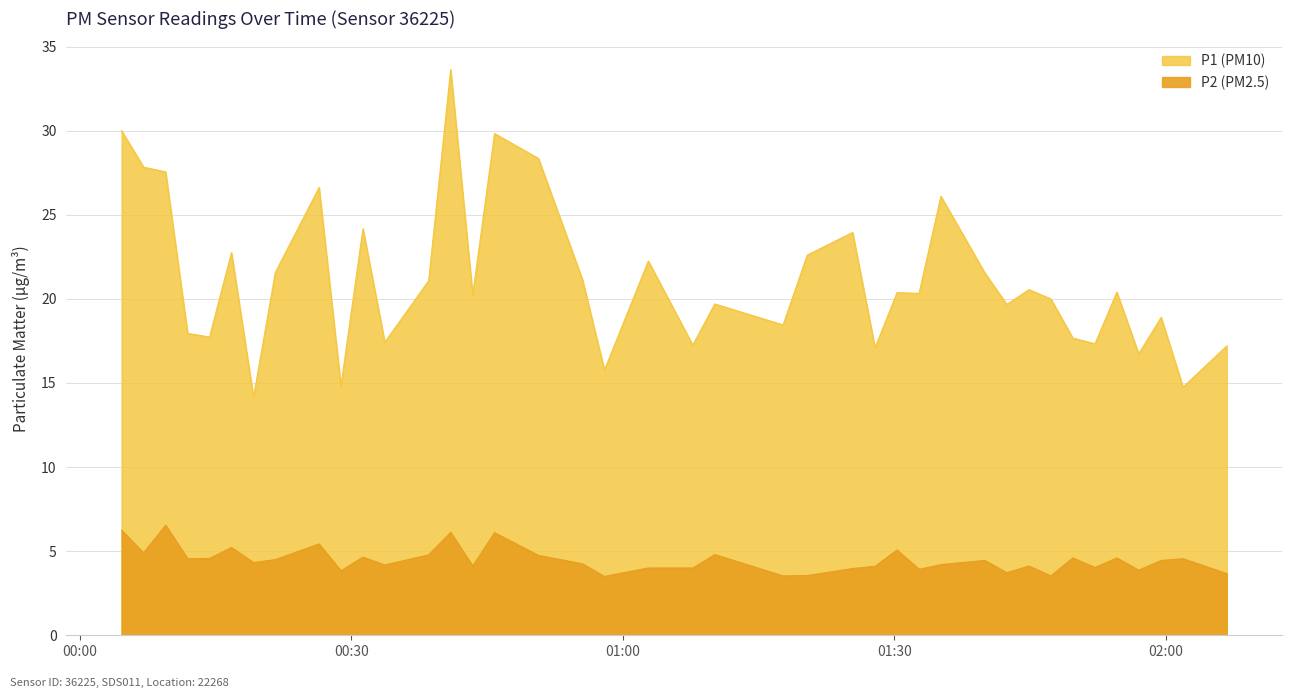

At how many categories does at least one series exceed 6?

40